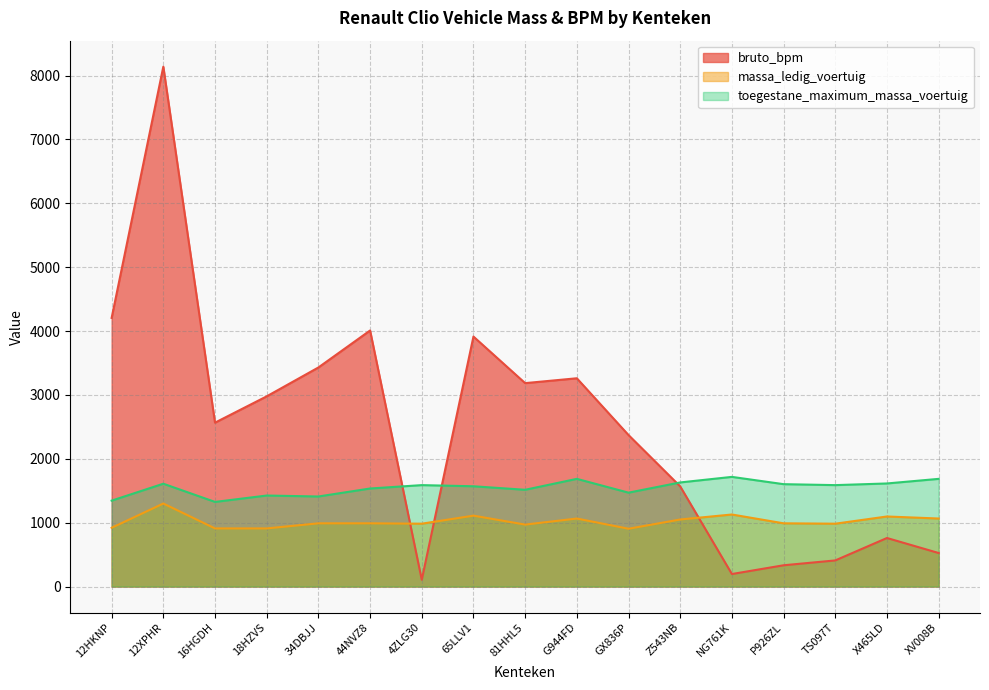

How many distinct data groups are displayed?

3